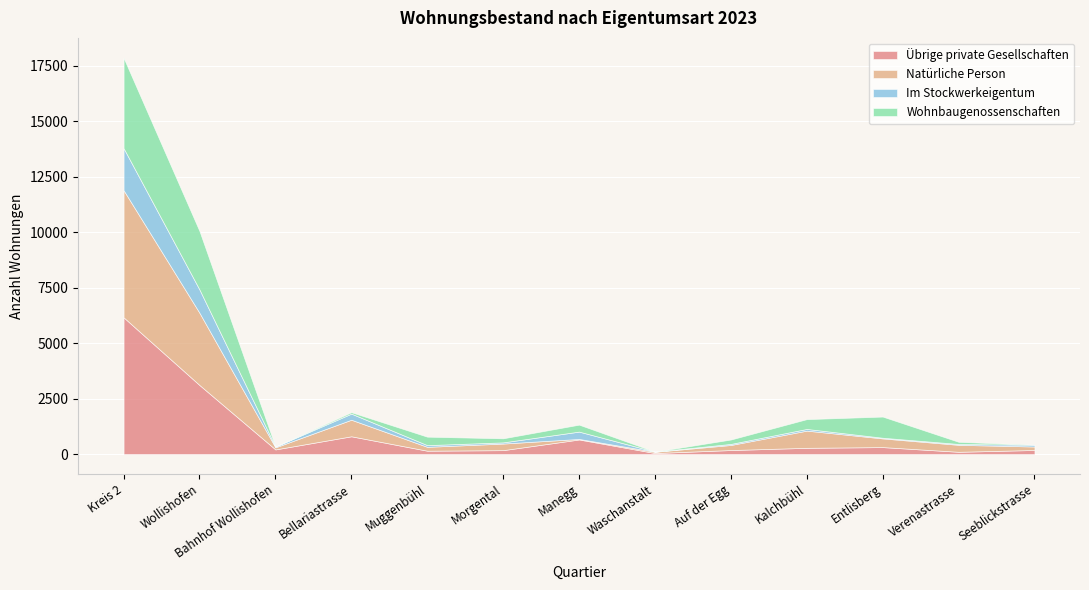

What is the difference between the second highest and minimum values in the Natürliche Person series?

3230